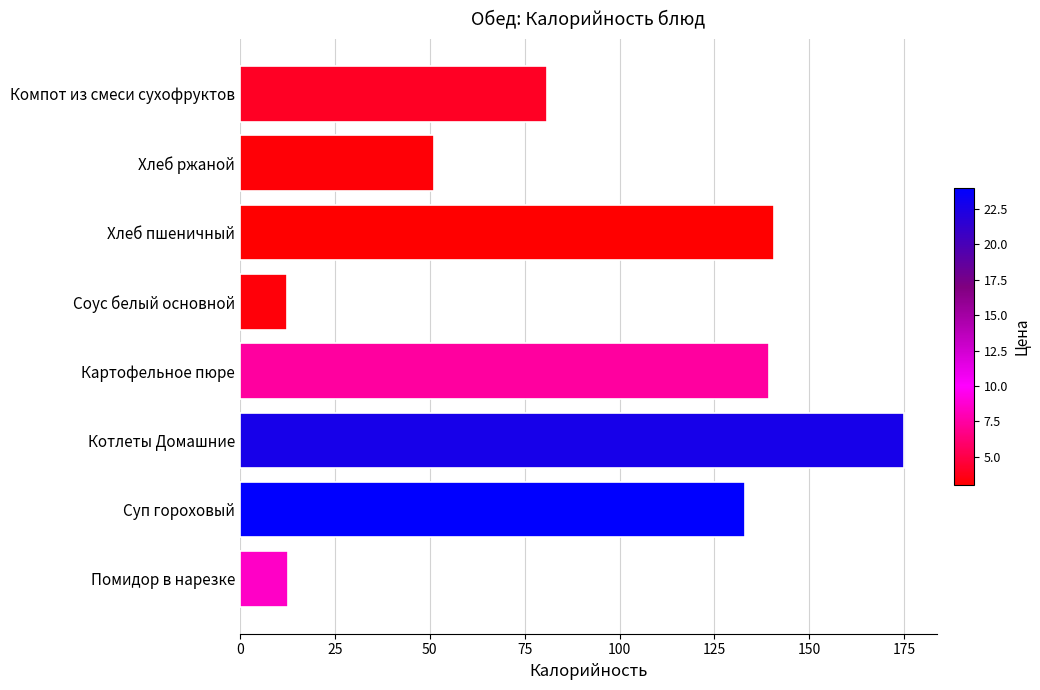

The value at Картофельное пюре is 31.4. True or false?

False